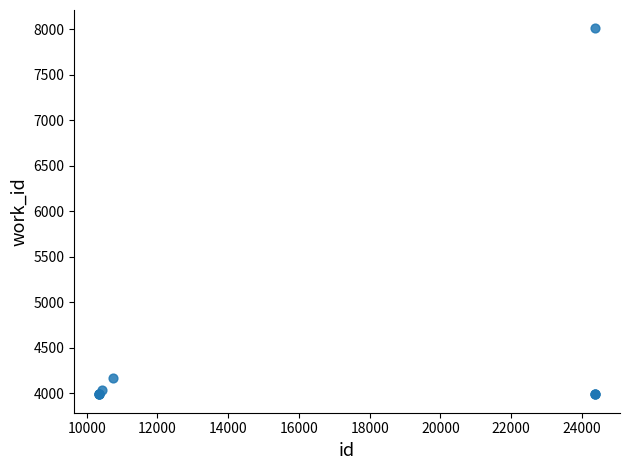

What Y value in the scatter plot is closest to 5999?

4162